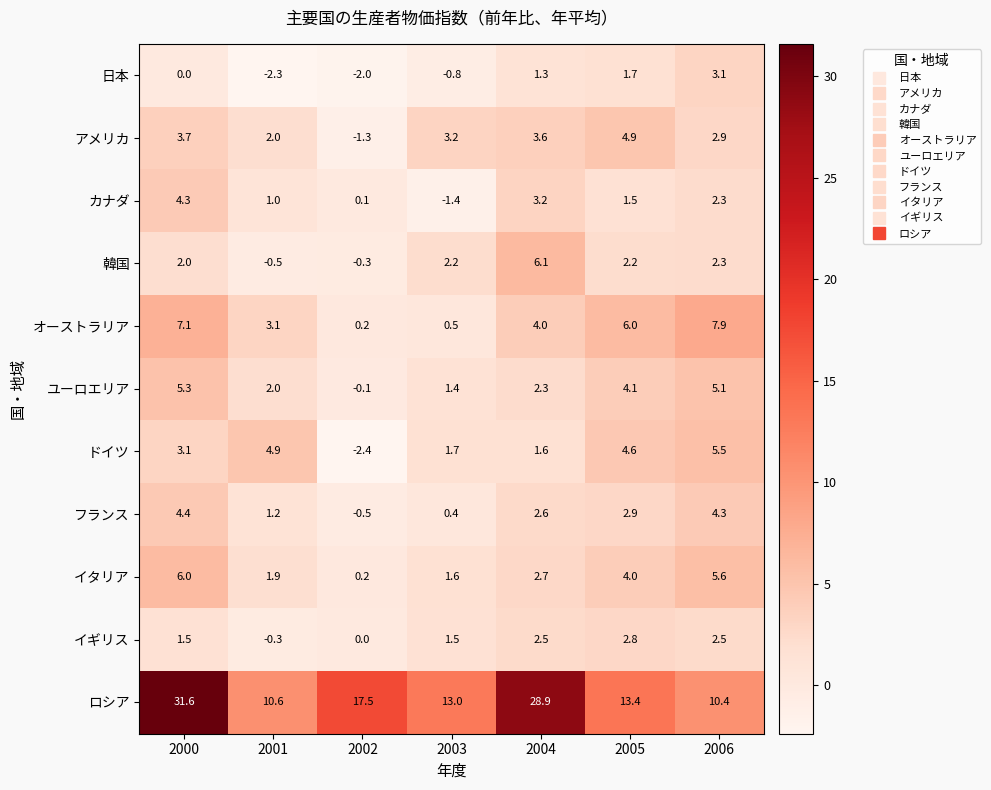

At which label does 韓国 reach its peak?

2004